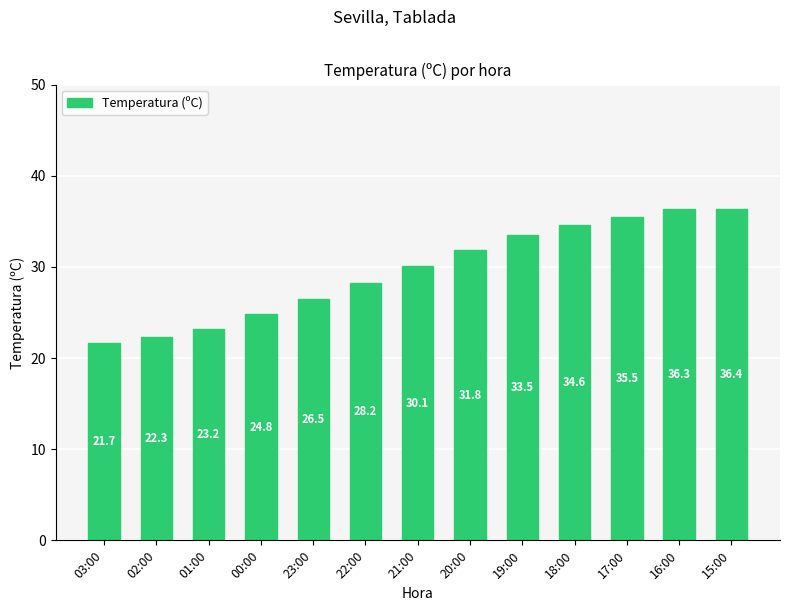

What is the ratio of the value at 00:00 to the value at 21:00?

0.8